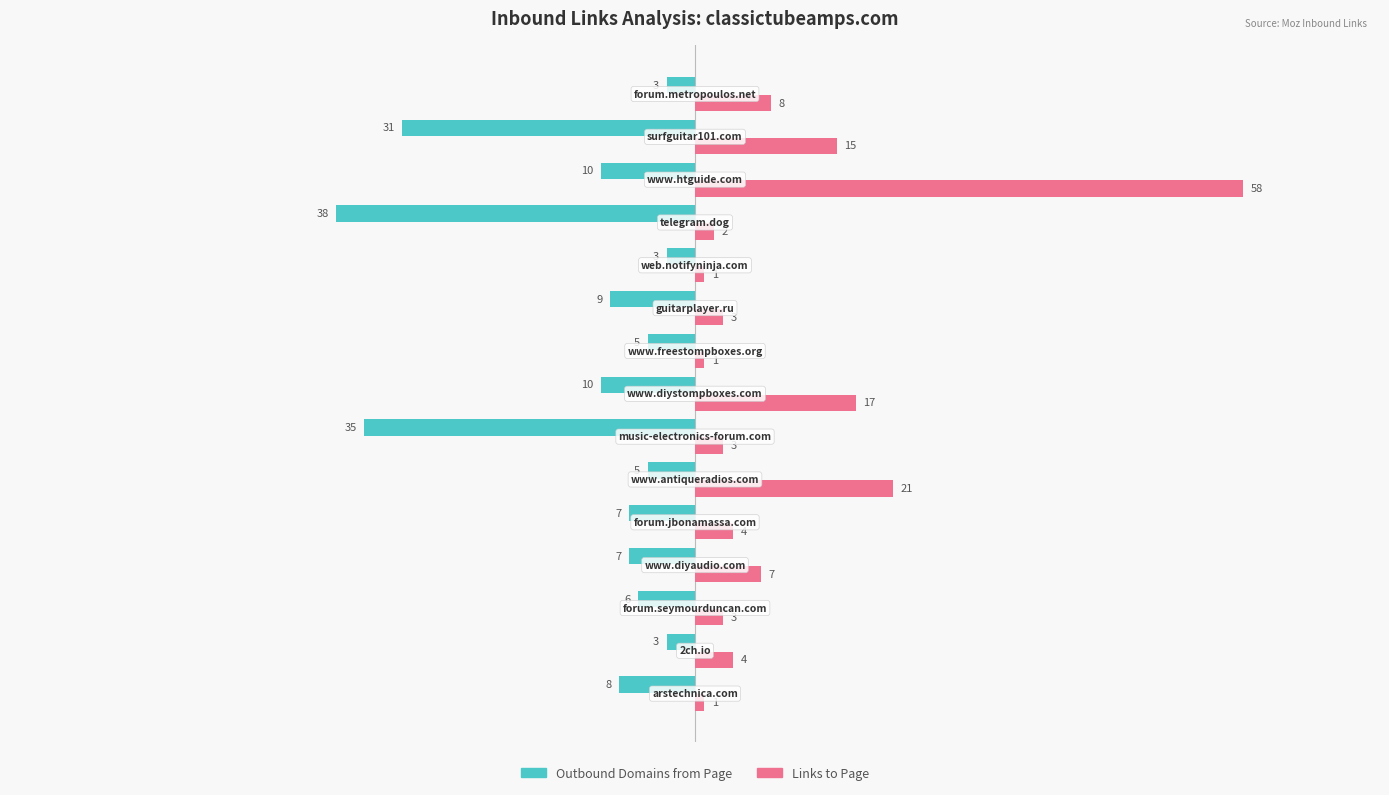

Rank the series by their maximum value, from lowest to highest.

Outbound Domains from Page, Links to Page